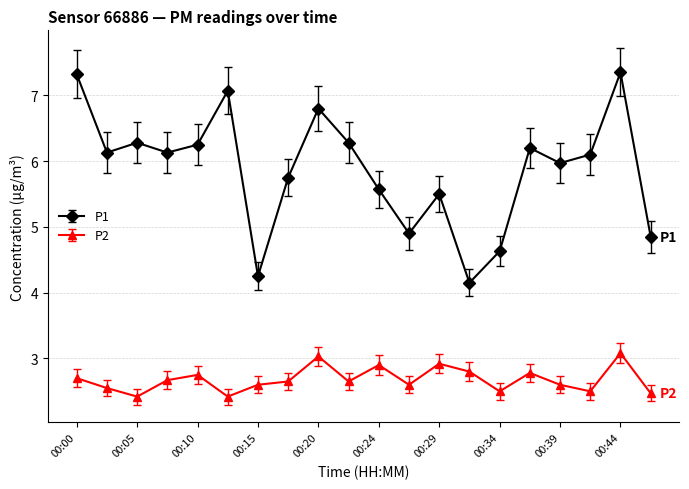

True or false: P2 and P1 intersect in this chart.

False